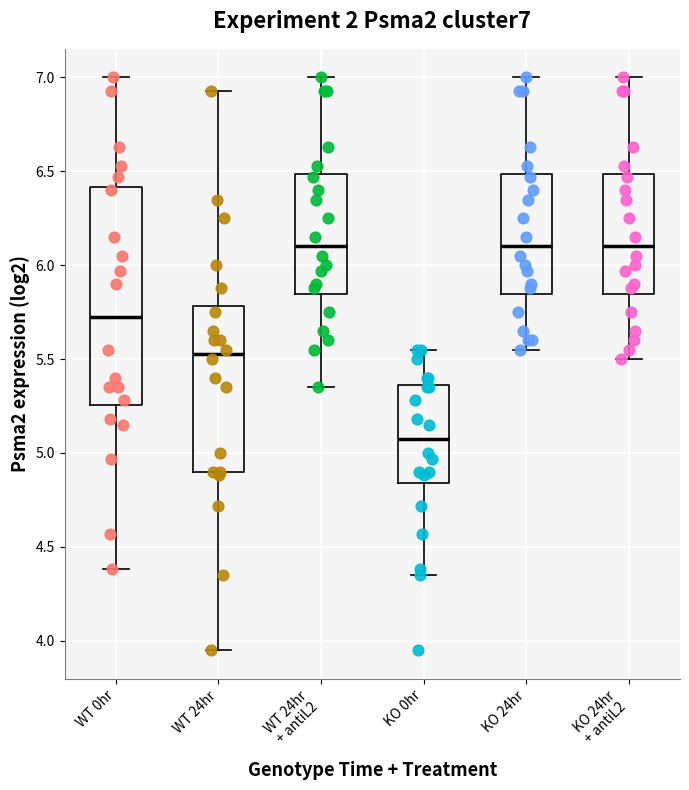

Comparing the boxes themselves (not the whiskers), which one is the tallest?

WT 0hr